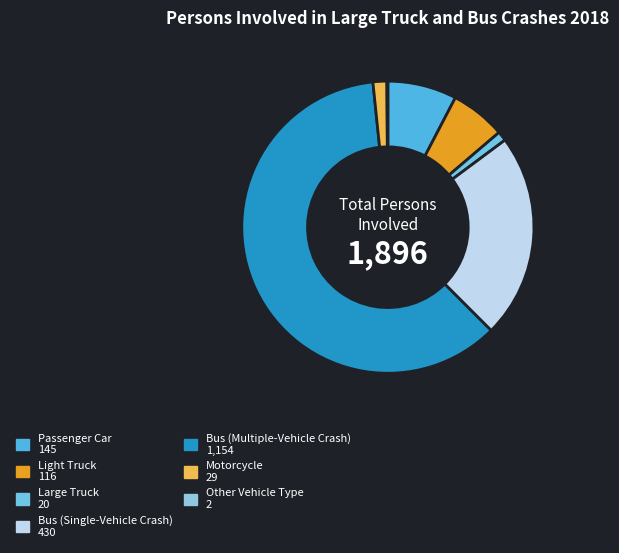

Which slice is the largest?

Bus (Multiple-Vehicle Crash)